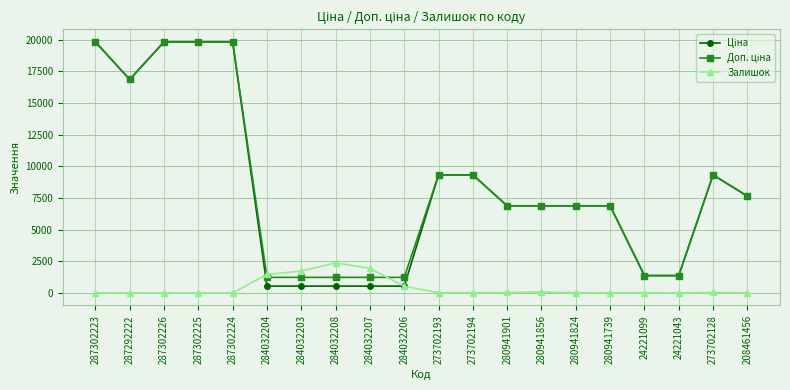

True or false: Залишок has more than 0 points higher than both neighbors.

True